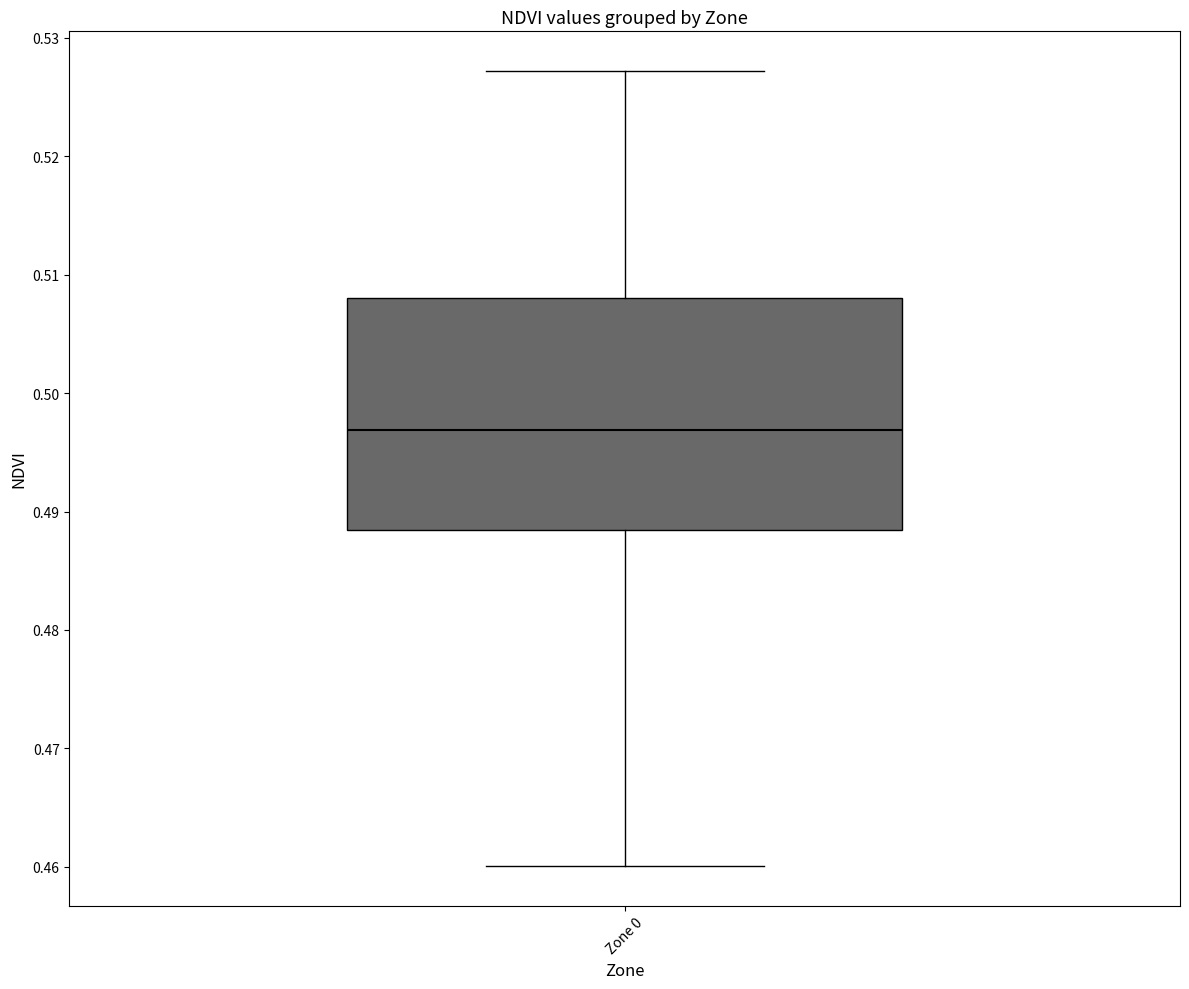

Read this box plot against the y-axis: the position of the median line, the range covered by the box, and the ends of both whiskers. The values are not printed on the chart, so give them approximately, as read against the axis.

median 0.497, box 0.488 to 0.508, whiskers 0.460 to 0.527